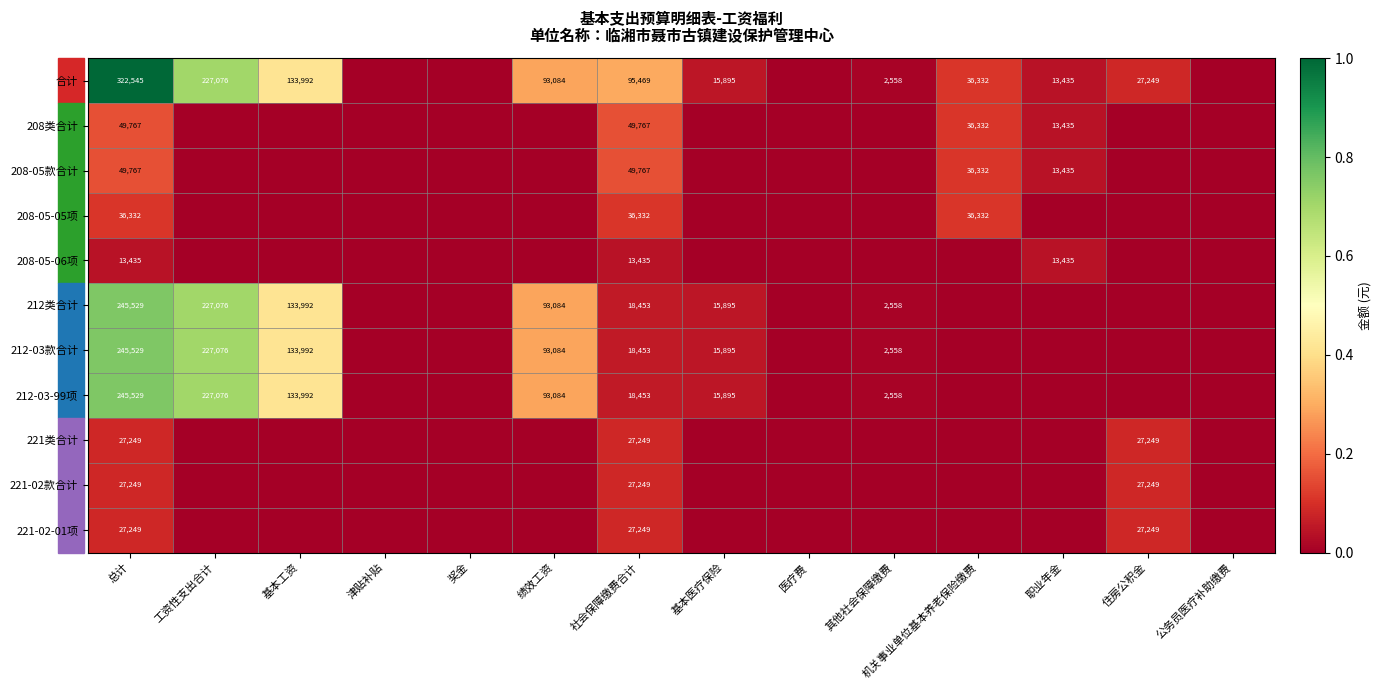

What is the difference between the highest and lowest values at 总计?

309110